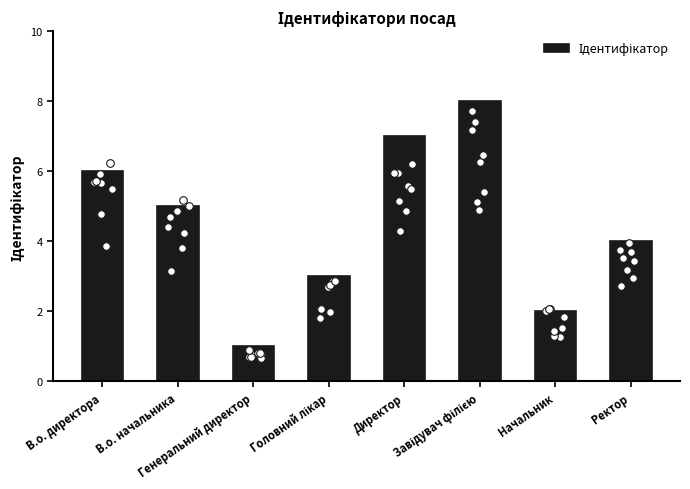

Approximately how many times larger is the value at В.о. директора compared to Генеральний директор?

6.0